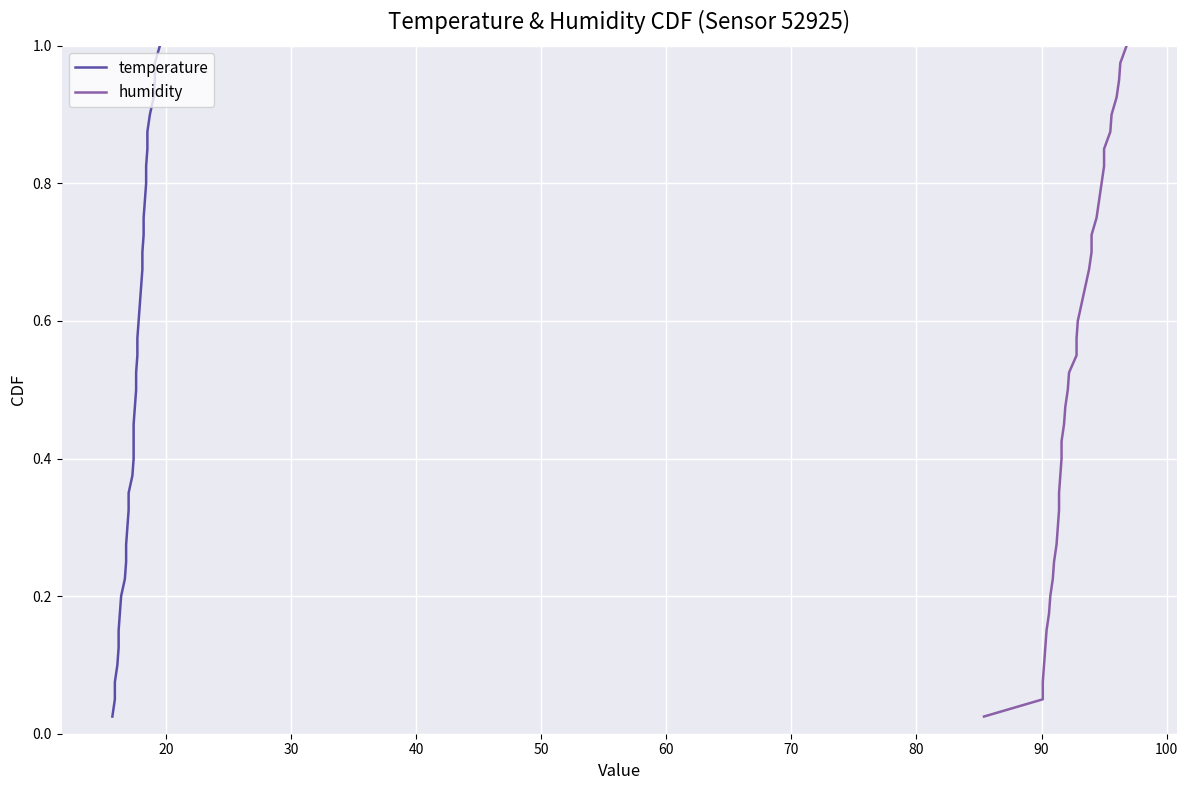

True or false: temperature has more than 2 points higher than both neighbors.

False